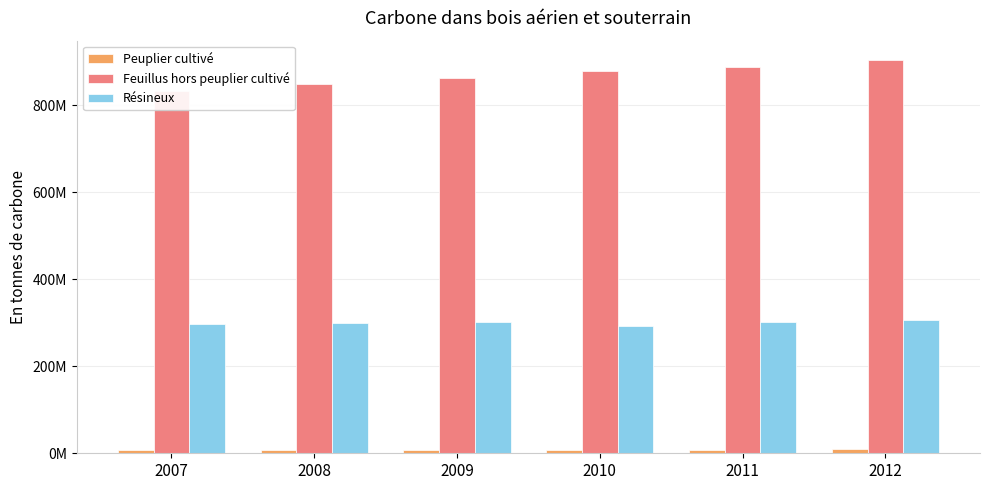

What is the sum of all Résineux values?

1798838749.8